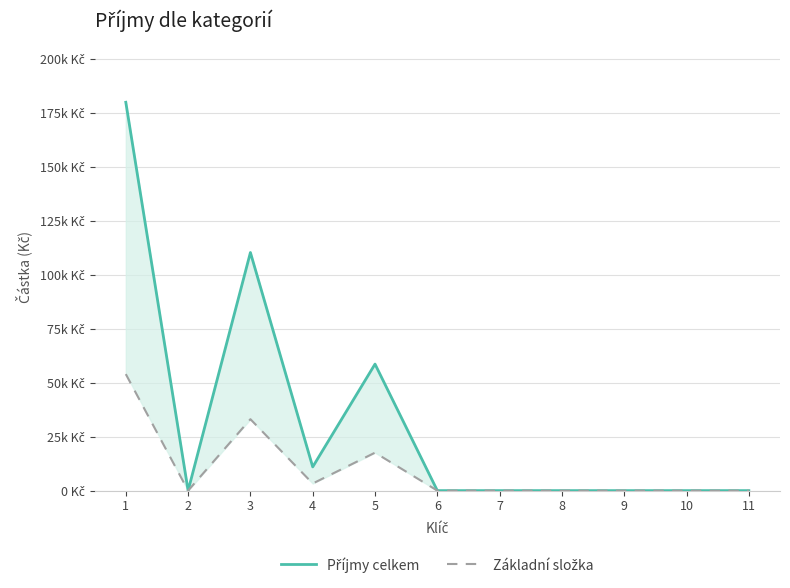

Between 1 and 3, which series saw the biggest shift?

Příjmy celkem